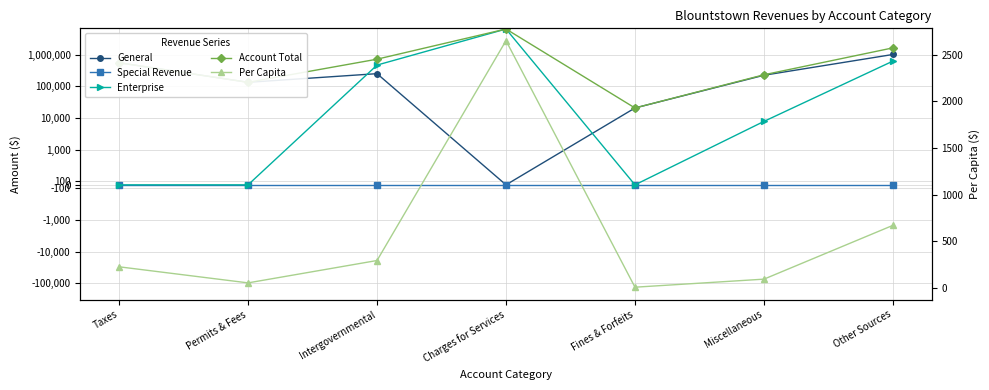

Which label corresponds to the smallest value in the chart?

Charges for Services